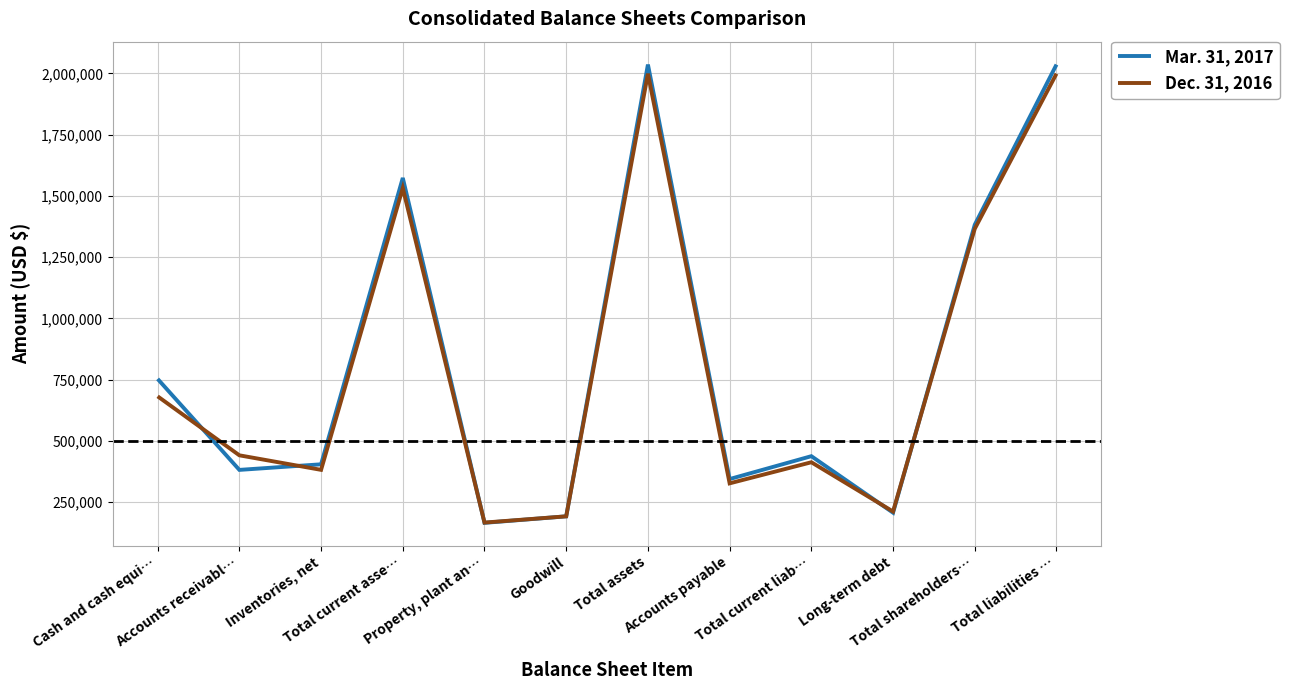

What is the total value across all series at Goodwill?

383232